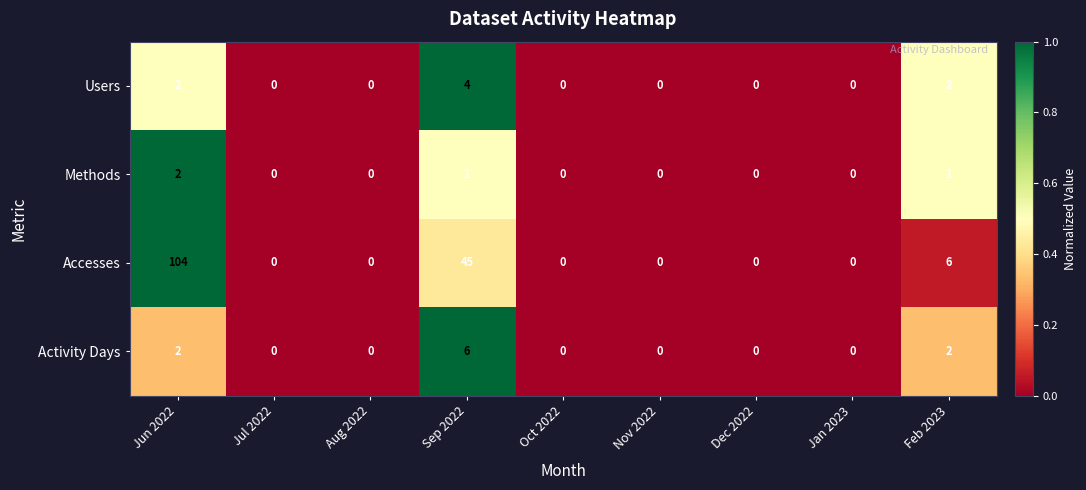

Is it true that Users equals 0 at Aug 2022?

True